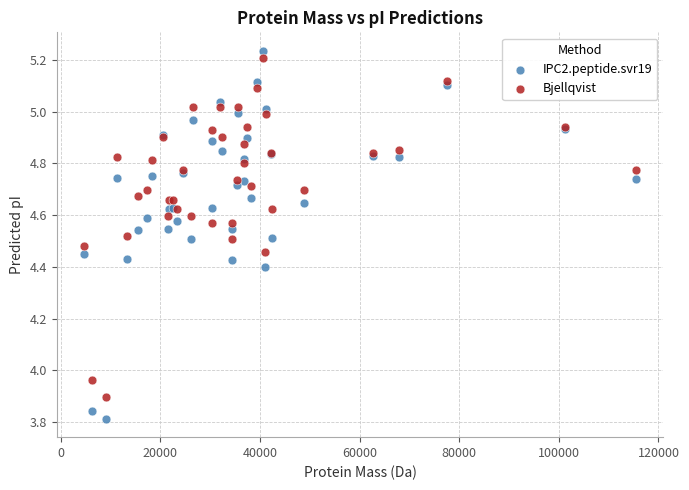

What is the X range (max minus min) for the scatter plot?

110729.4